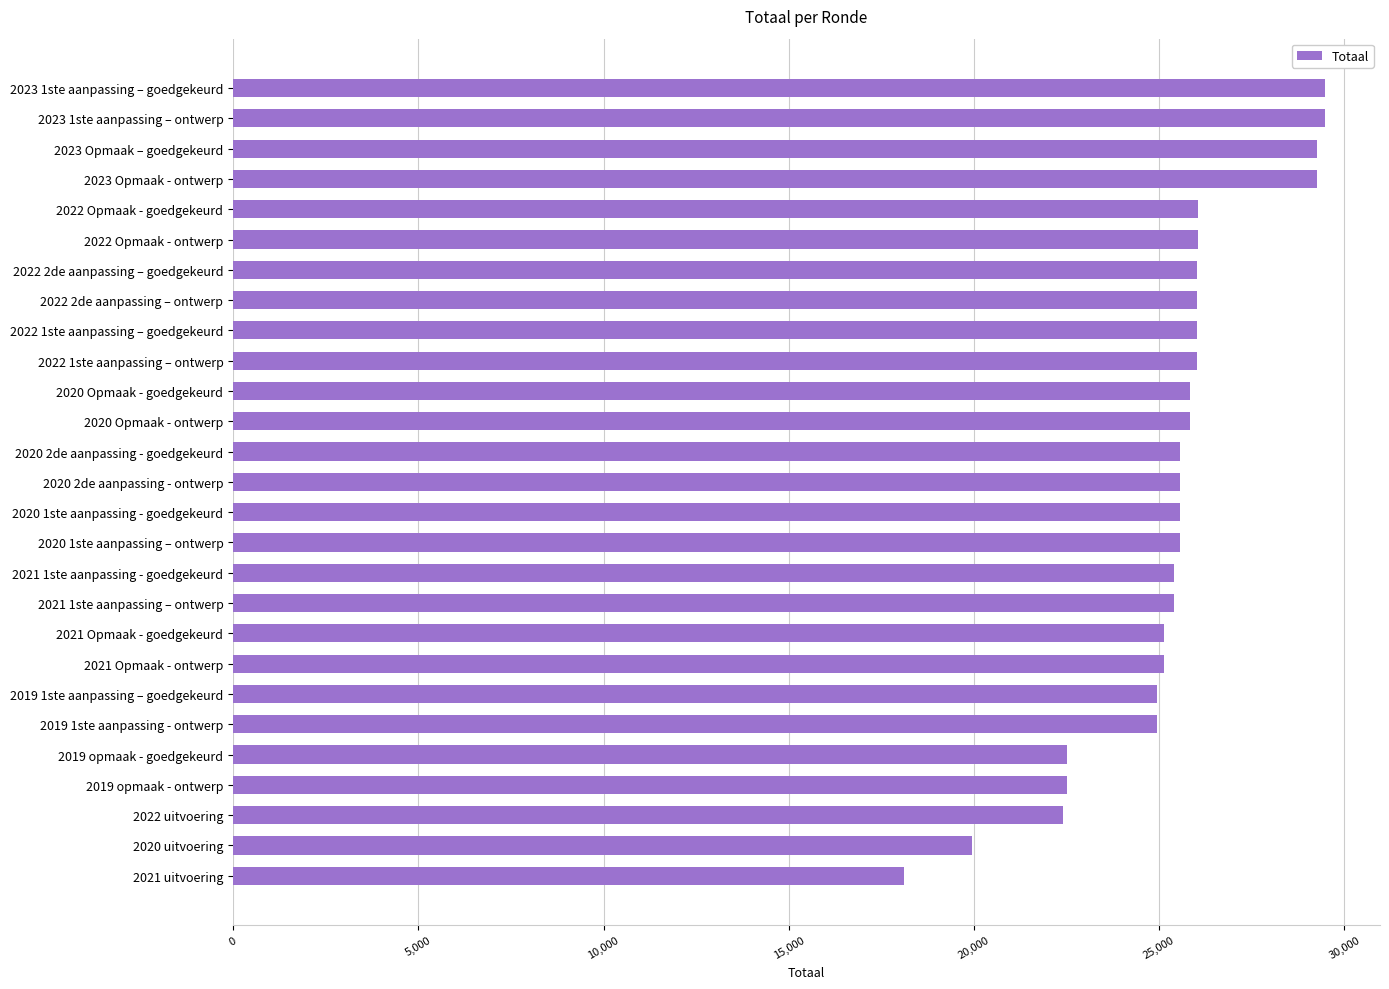

What is the label of the 12th bar from the top?

2020 Opmaak - ontwerp